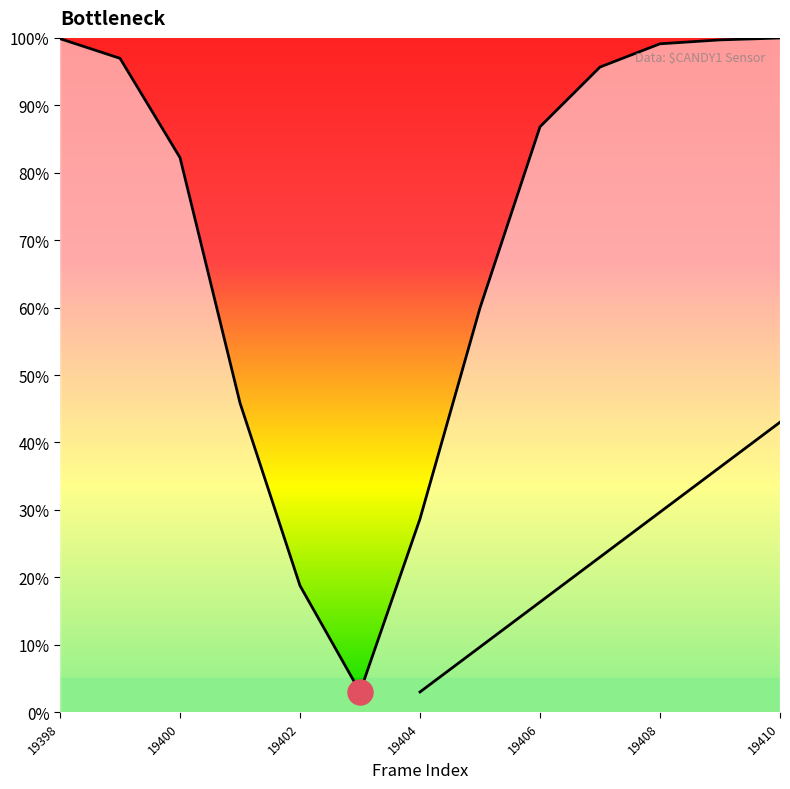

How many distinct data groups are displayed?

1